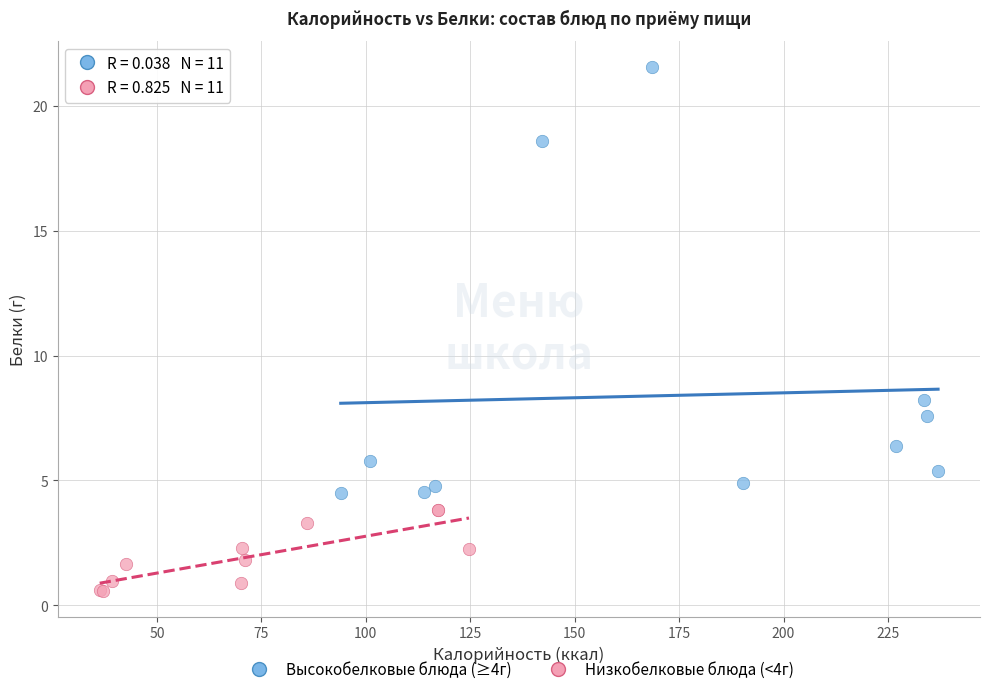

Which series reaches the minimum Y coordinate?

Низкобелковые блюда (<4г)